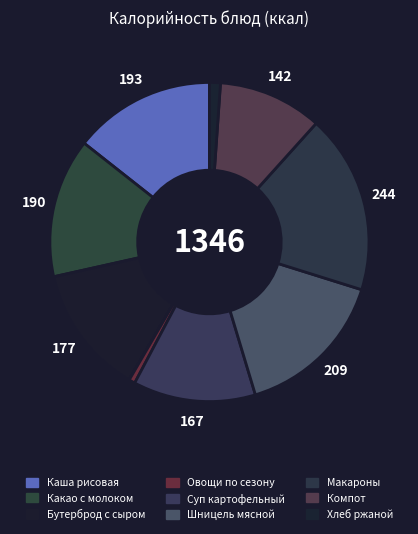

How many segments does this pie chart have?

9